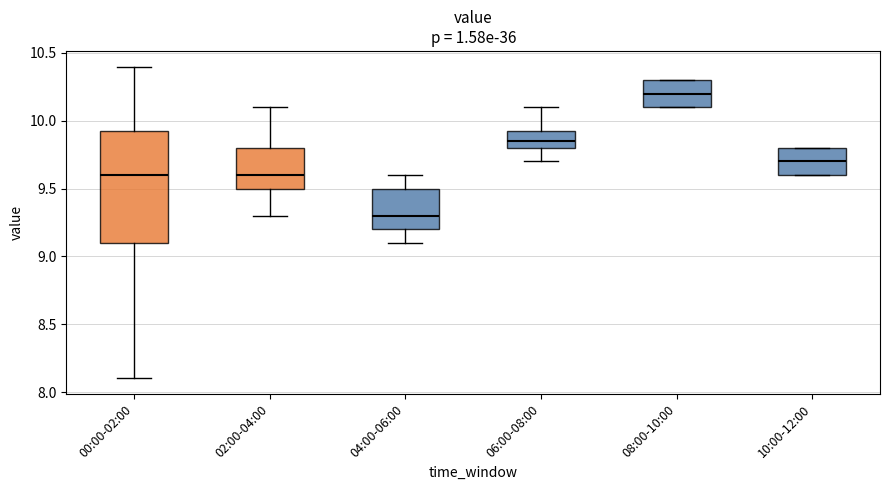

Which box is the tallest, from its lower edge to its upper edge?

00:00-02:00